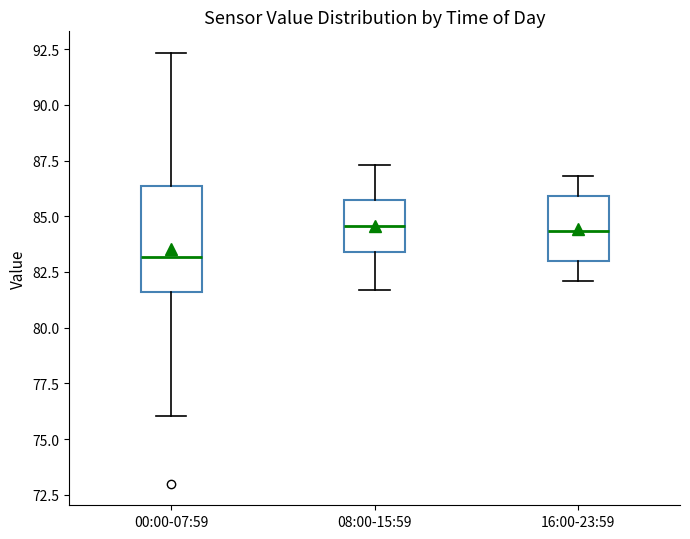

Where does the lower whisker of the box for 00:00-07:59 end on the y-axis? The values are not printed on the chart, so give them approximately, as read against the axis.

76.0